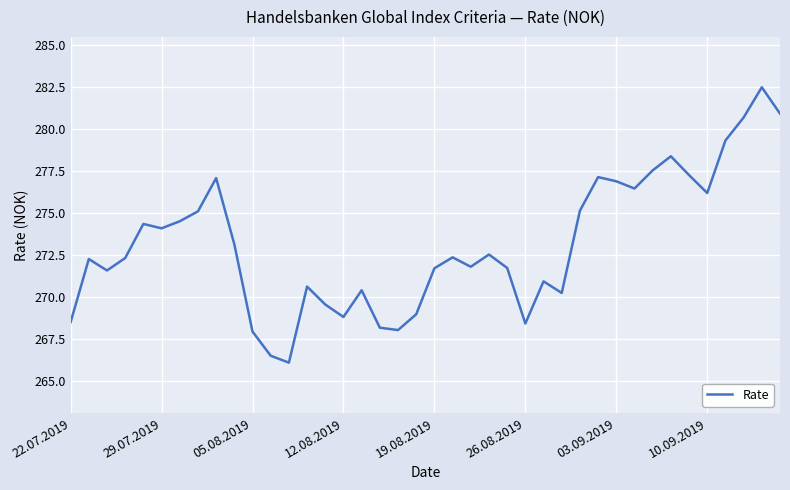

What is the minimum value shown in the chart?

266.1